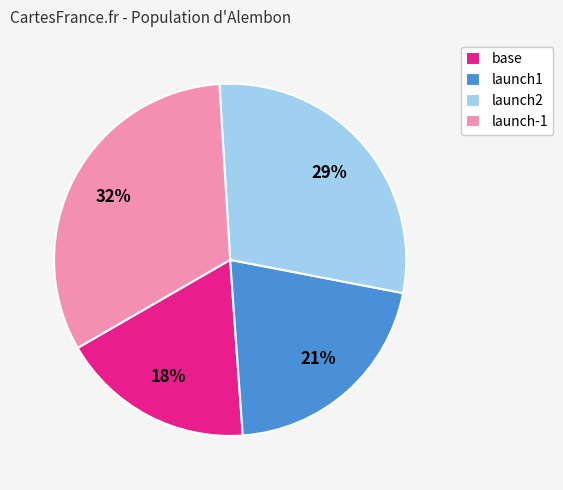

To the nearest percent, what percentage of the pie is launch2?

29%